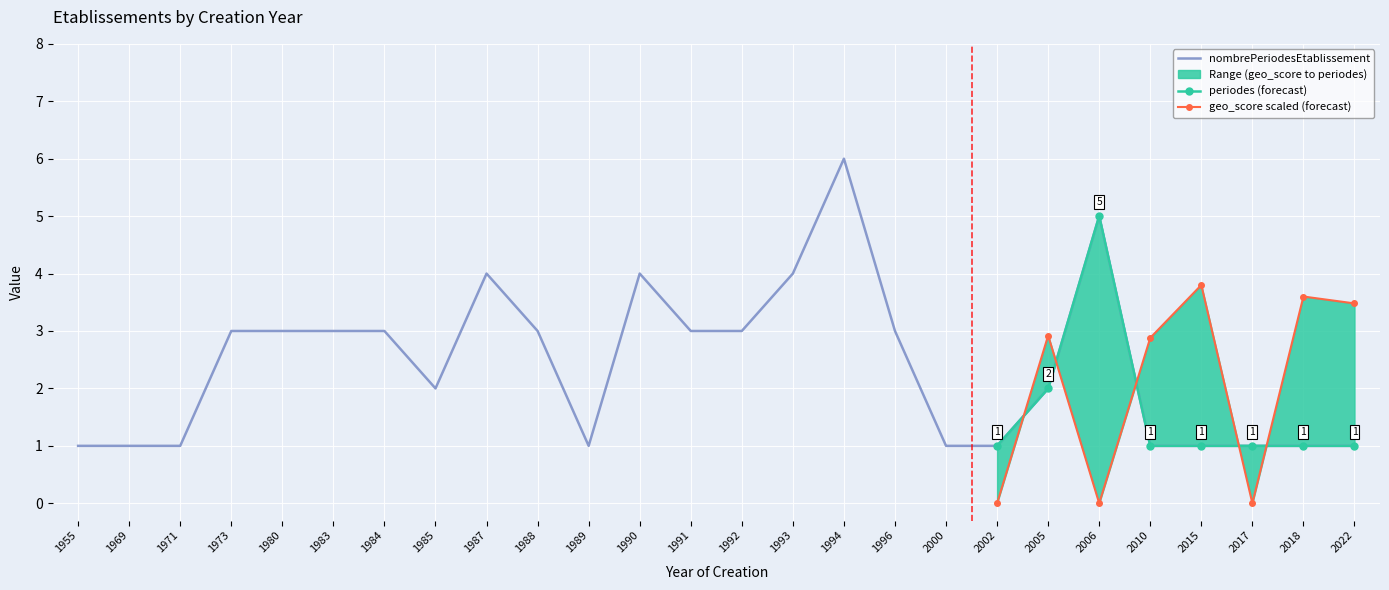

The value at 1987 is 6. True or false?

False